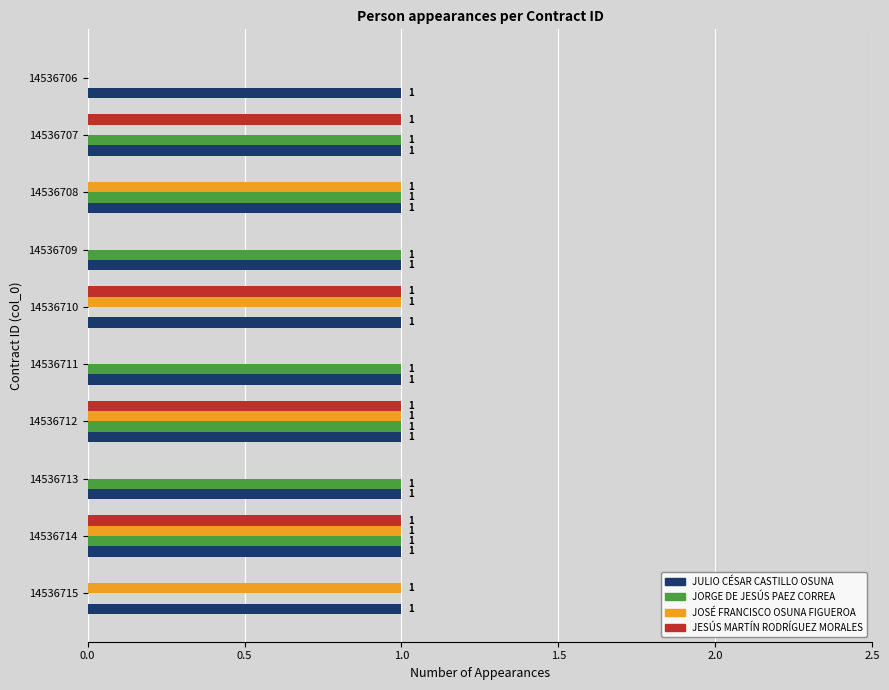

Which series changed the most between 14536714 and 14536708?

JESÚS MARTÍN RODRÍGUEZ MORALES